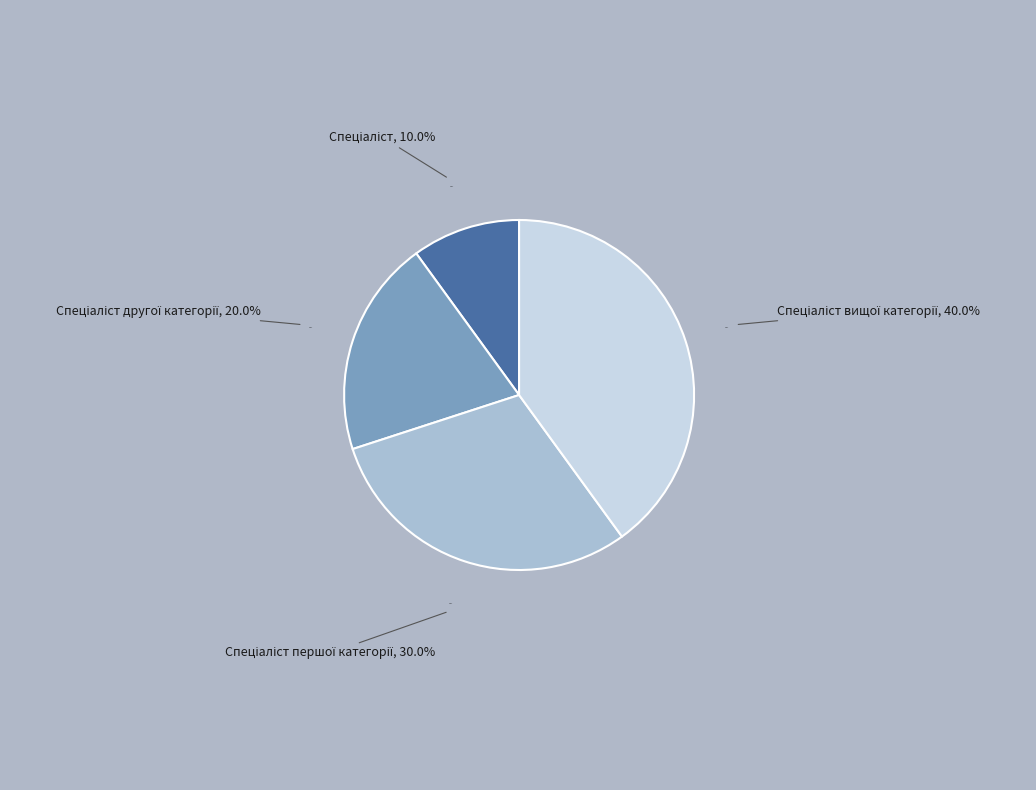

Is it true that Спеціаліст першої категорії is 30% of the pie?

True